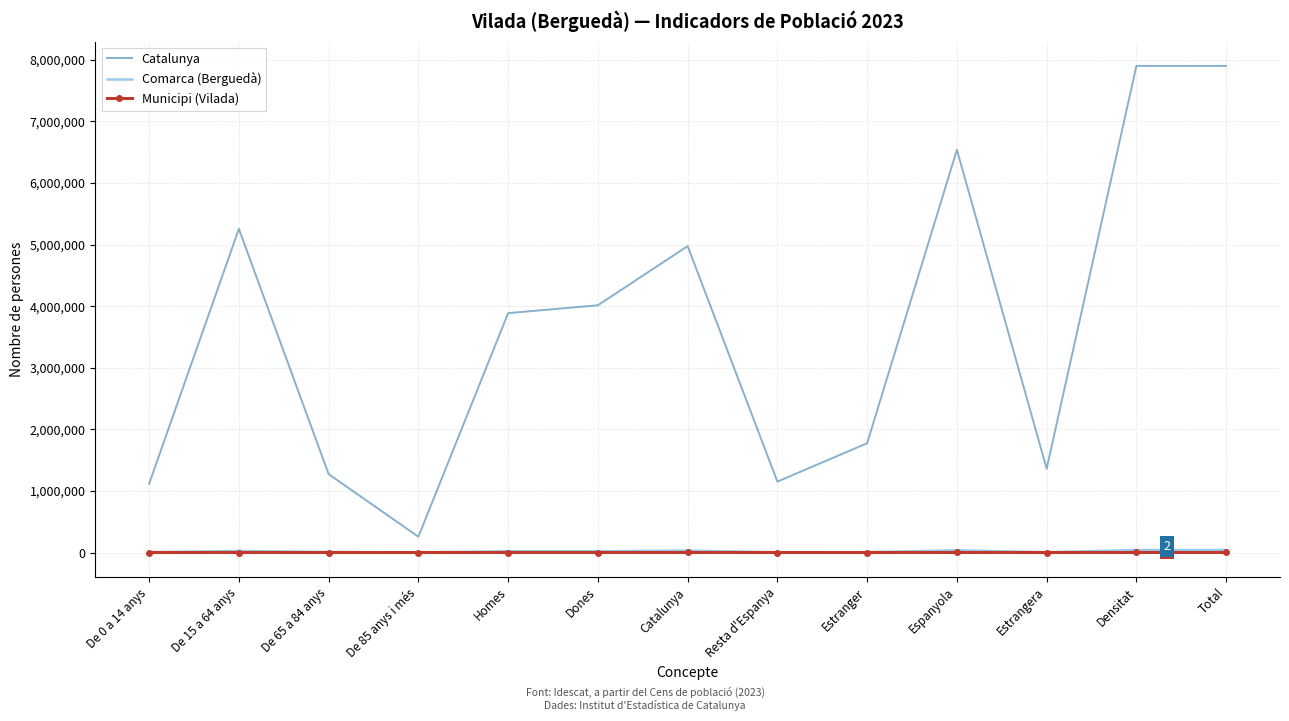

The Comarca (Berguedà) series shows 36193 at Espanyola. True or false?

True